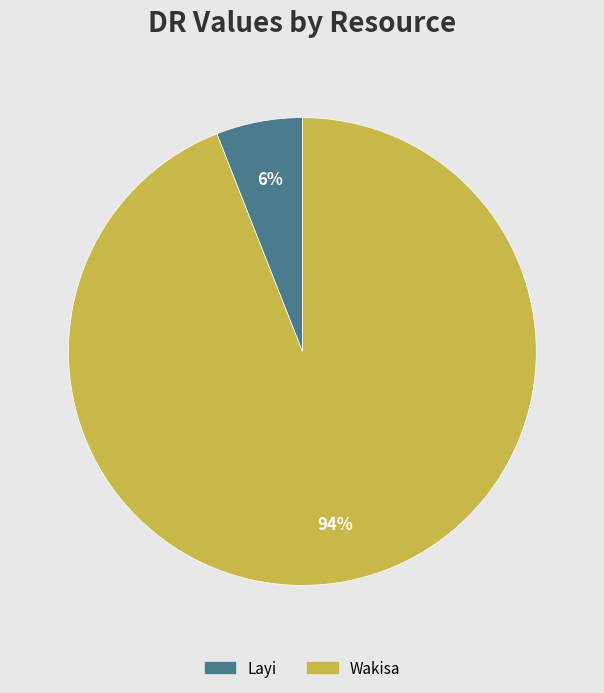

To the nearest percent, what portion does Layi represent?

6%